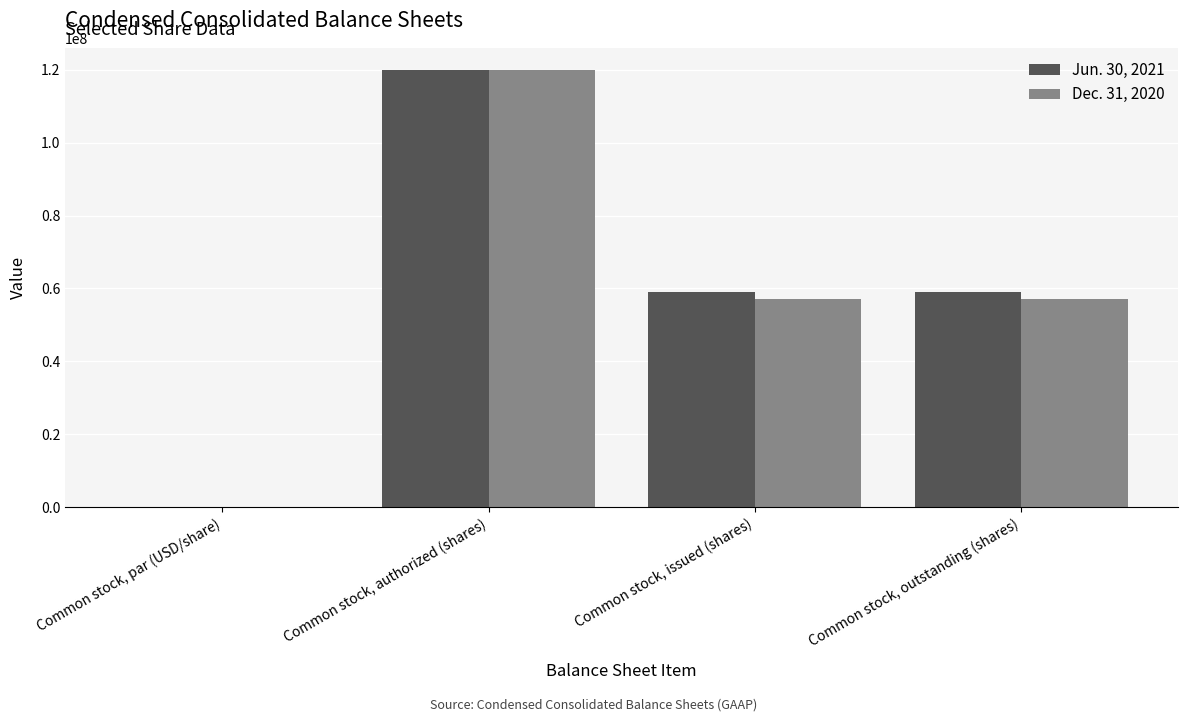

The value of Dec. 31, 2020 at Common stock, authorized (shares) is 79515748. True or false?

False